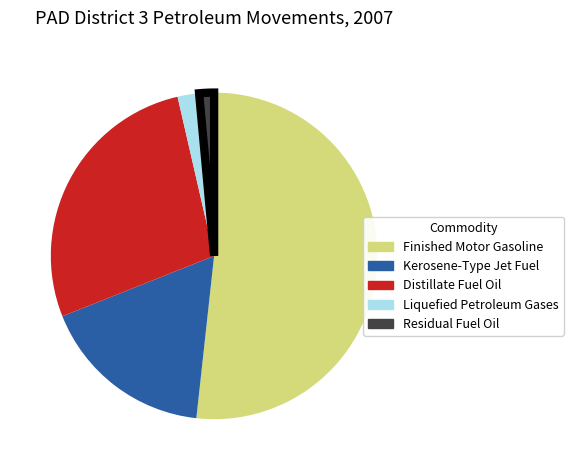

Combined, do Distillate Fuel Oil and Residual Fuel Oil account for over 50%?

No